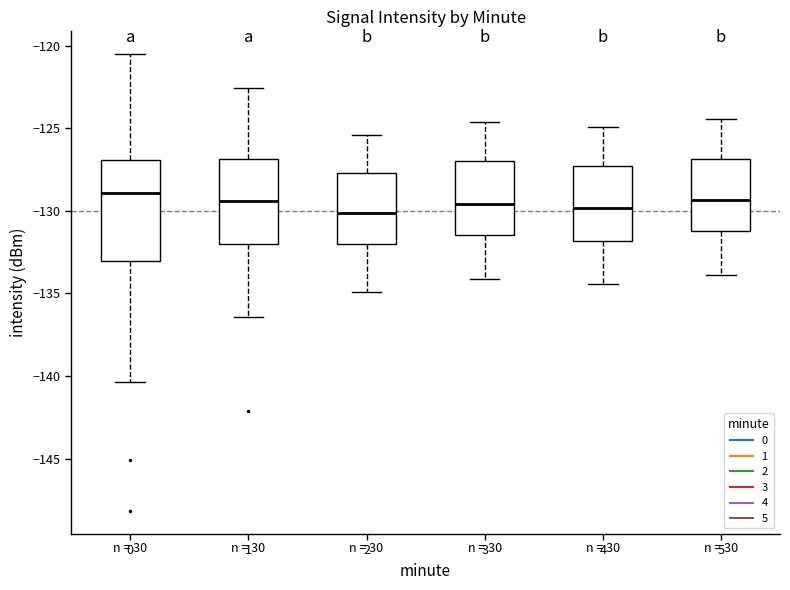

Where does the median line of the box at x = 3 sit on the y-axis? The values are not printed on the chart, so give them approximately, as read against the axis.

-129.5